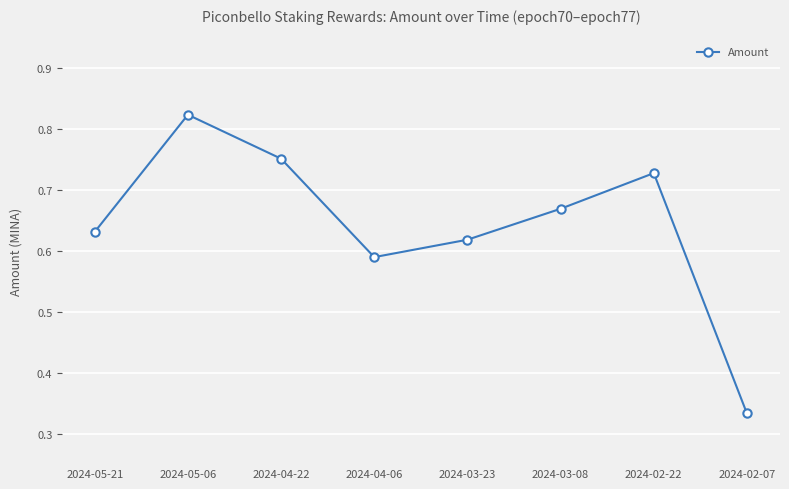

Where is the data nearest to the value 0?

2024-02-07